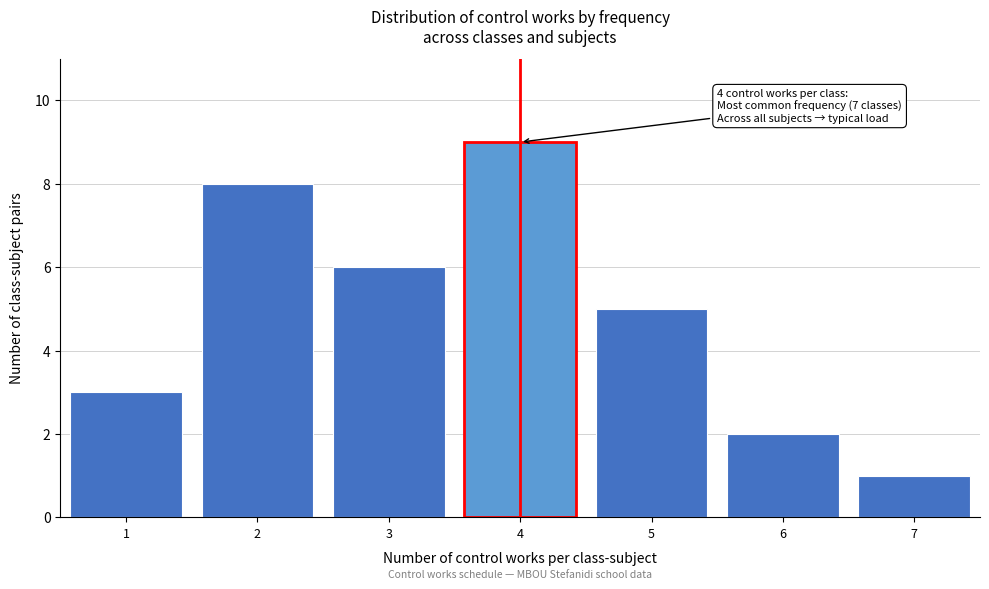

Reading left to right, extract all data points from this chart.

3	8	6	9	5	2	1